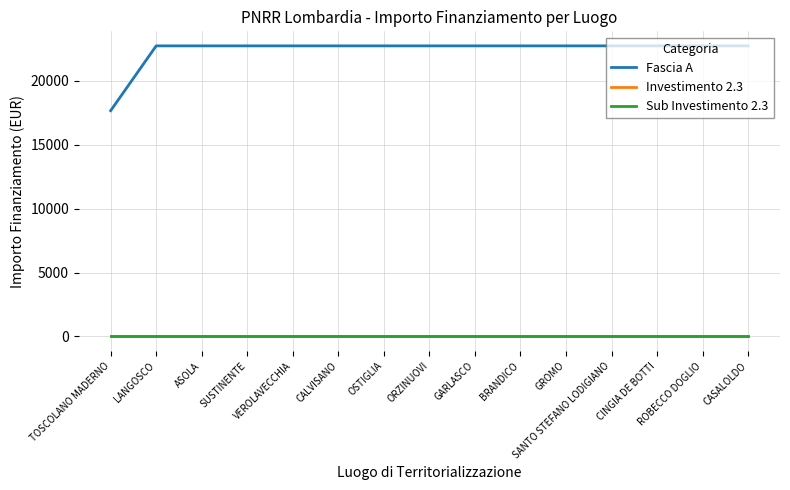

Reading left to right, what are all the values shown in this chart?

Fascia A: TOSCOLANO MADERNO=17674.8	LANGOSCO=22750.0	ASOLA=22750.0	SUSTINENTE=22750.0	VEROLAVECCHIA=22750.0	CALVISANO=22750.0	OSTIGLIA=22750.0	ORZINUOVI=22750.0	GARLASCO=22750.0	BRANDICO=22750.0	GROMO=22750.0	SANTO STEFANO LODIGIANO=22750.0	CINGIA DE BOTTI=22750.0	ROBECCO DOGLIO=22750.0	CASALOLDO=22750.0
Investimento 2.3: TOSCOLANO MADERNO=2.3	LANGOSCO=2.3	ASOLA=2.3	SUSTINENTE=2.3	VEROLAVECCHIA=2.3	CALVISANO=2.3	OSTIGLIA=2.3	ORZINUOVI=2.3	GARLASCO=2.3	BRANDICO=2.3	GROMO=2.3	SANTO STEFANO LODIGIANO=2.3	CINGIA DE BOTTI=2.3	ROBECCO DOGLIO=2.3	CASALOLDO=2.3
Sub Investimento 2.3: TOSCOLANO MADERNO=2.3	LANGOSCO=2.3	ASOLA=2.3	SUSTINENTE=2.3	VEROLAVECCHIA=2.3	CALVISANO=2.3	OSTIGLIA=2.3	ORZINUOVI=2.3	GARLASCO=2.3	BRANDICO=2.3	GROMO=2.3	SANTO STEFANO LODIGIANO=2.3	CINGIA DE BOTTI=2.3	ROBECCO DOGLIO=2.3	CASALOLDO=2.3